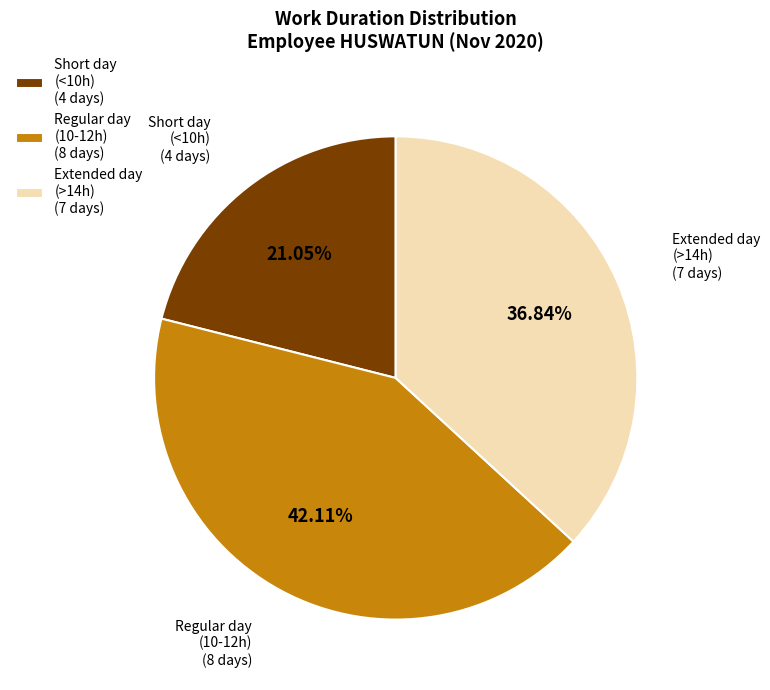

Between Regular day (10-12h) (8 days) and Short day (<10h) (4 days), which is larger?

Regular day (10-12h) (8 days)